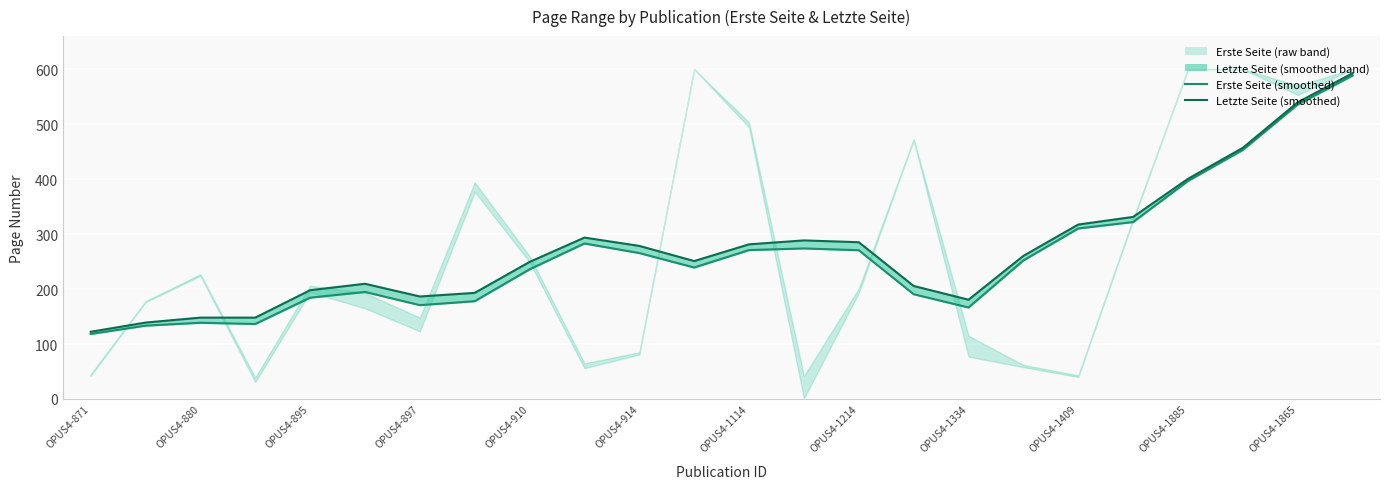

Reading left to right, extract all data points from this chart.

Erste Seite (smoothed): 118.2	133.4	138.7	136.4	184.3	194.7	170.7	177.9	235.9	282.9	265.4	239.1	270.9	273.9	270.6	190.6	166.4	252.0	310.1	321.9	396.6	453.0	535.6	588.2
Letzte Seite (smoothed): 122.2	139.0	148.0	148.0	197.9	209.6	186.4	193.0	249.3	293.6	278.4	250.9	281.3	288.4	285.1	205.6	180.6	260.3	317.3	331.1	400.4	456.8	539.6	592.5